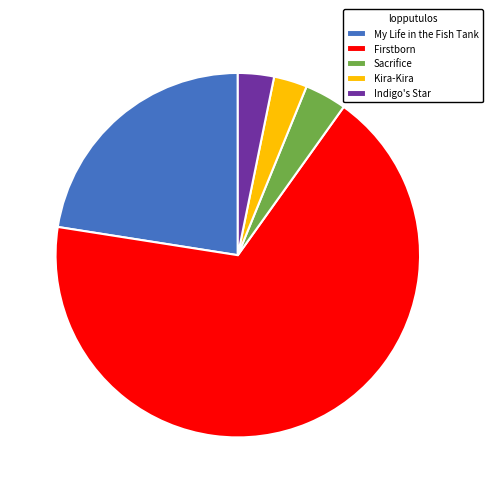

True or false: My Life in the Fish Tank accounts for 23% of the total.

True